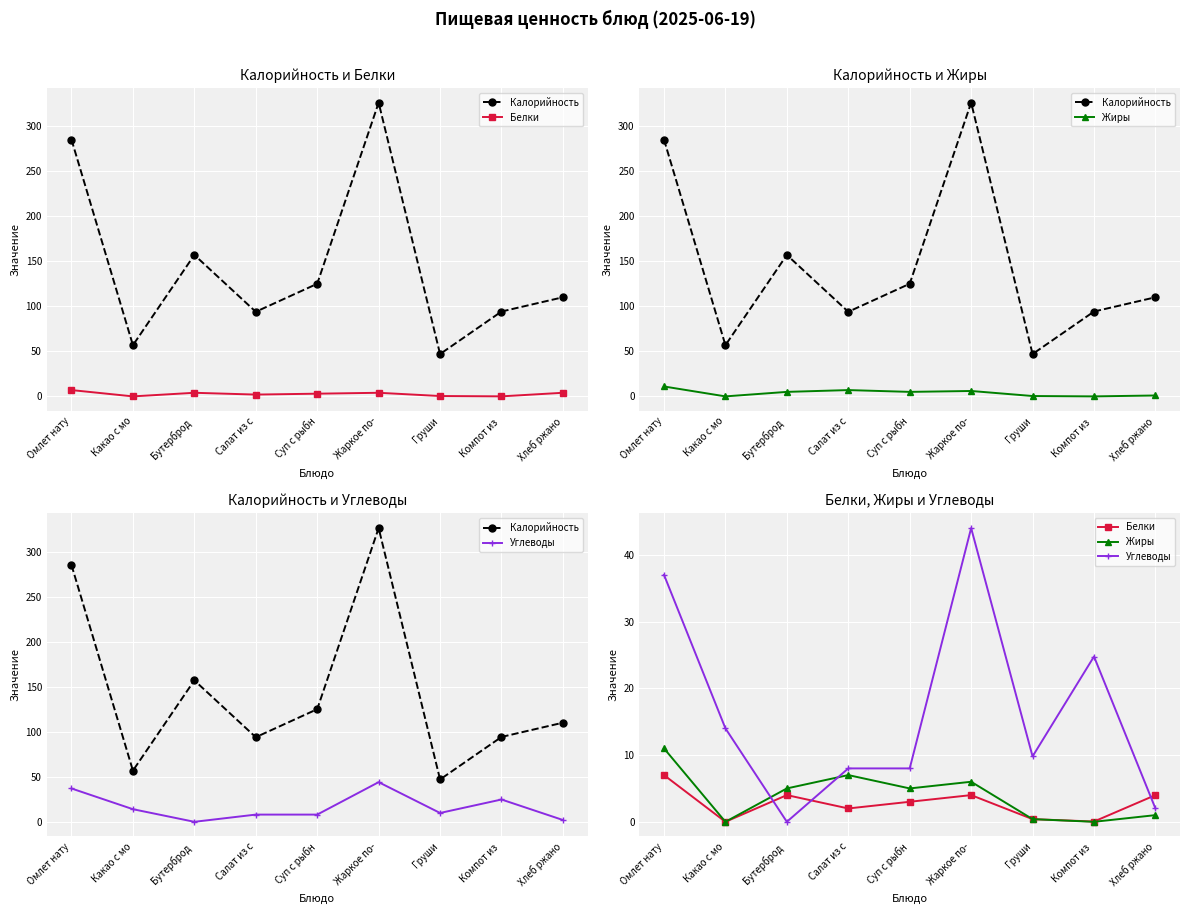

What is the greatest value displayed?

326.0